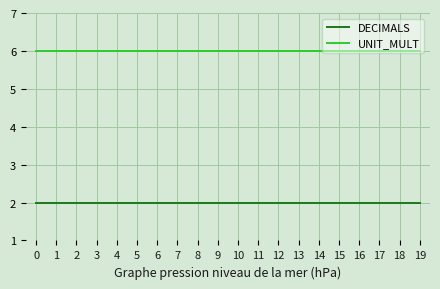

True or false: DECIMALS and UNIT_MULT cross at least once.

False